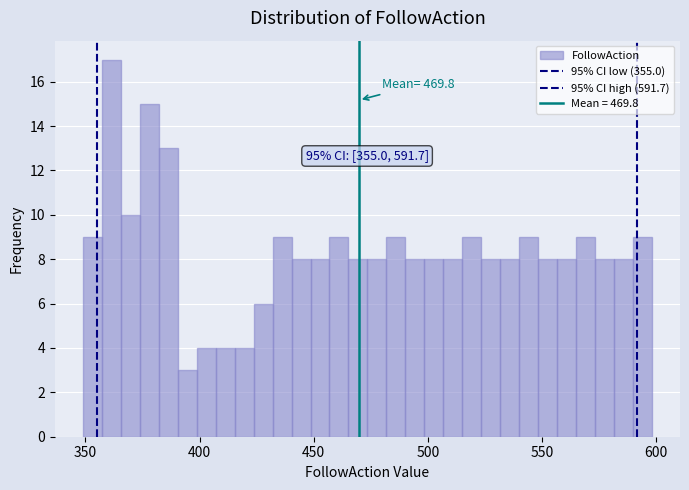

Around what value on the x-axis is the tallest bar? Give the approximate position of its centre, as read against the axis.

360